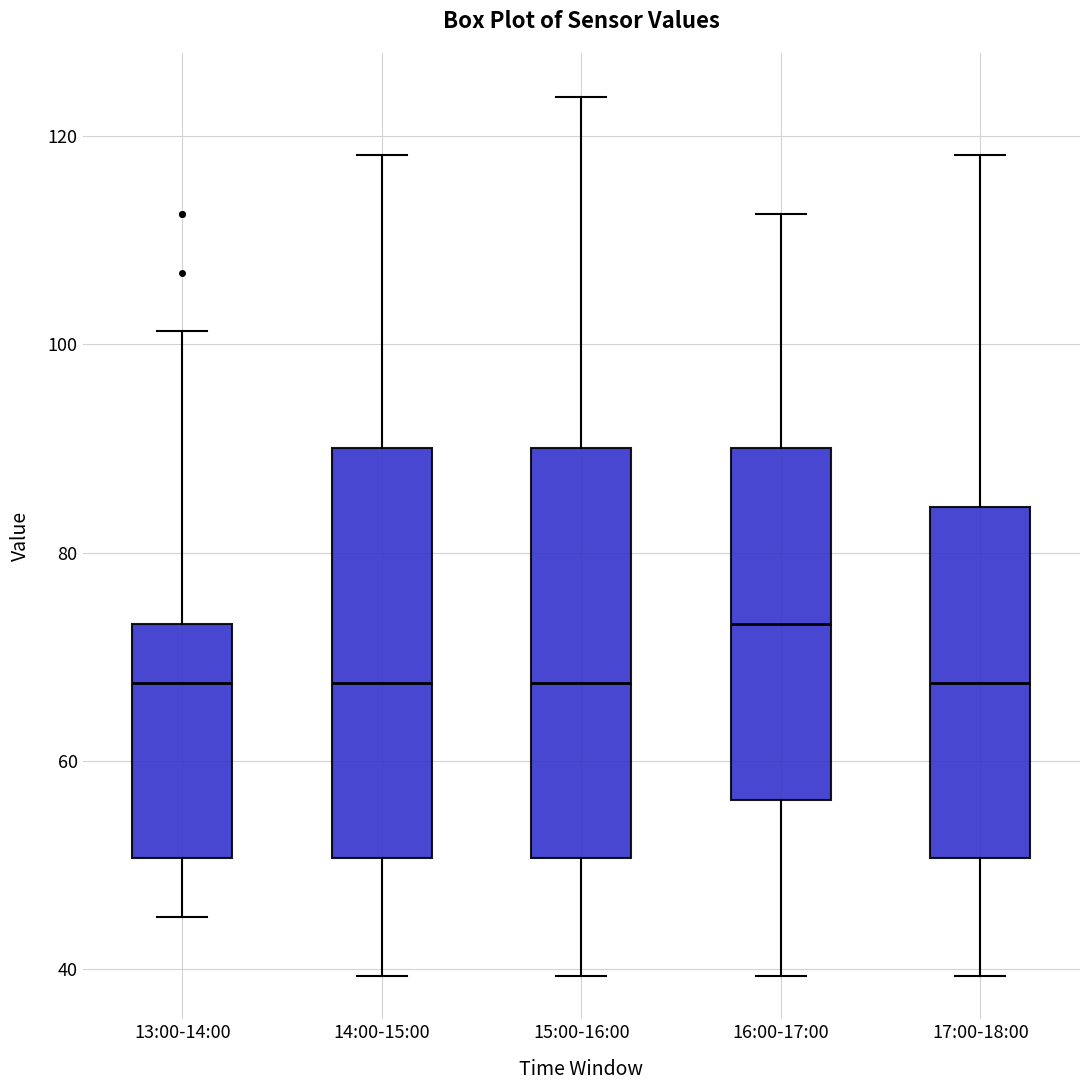

Reading left to right, read every box against the y-axis: the position of its median line, the range the box covers, and the ends of its whiskers. The values are not printed on the chart, so give them approximately, as read against the axis.

13:00-14:00: median 68, box 50 to 74, whiskers 46 to 102
14:00-15:00: median 68, box 50 to 90, whiskers 40 to 118
15:00-16:00: median 68, box 50 to 90, whiskers 40 to 124
16:00-17:00: median 74, box 56 to 90, whiskers 40 to 112
17:00-18:00: median 68, box 50 to 84, whiskers 40 to 118